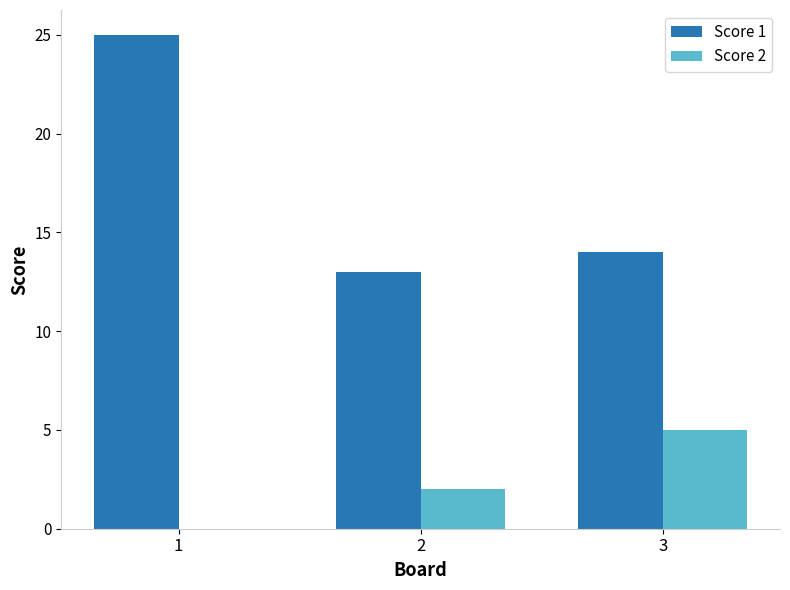

Where is Score 1 nearest to the value 19?

3